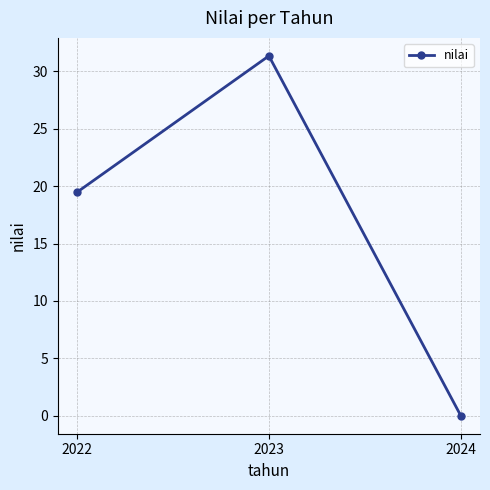

What is the change in value from 2022 to 2024?

-19.5